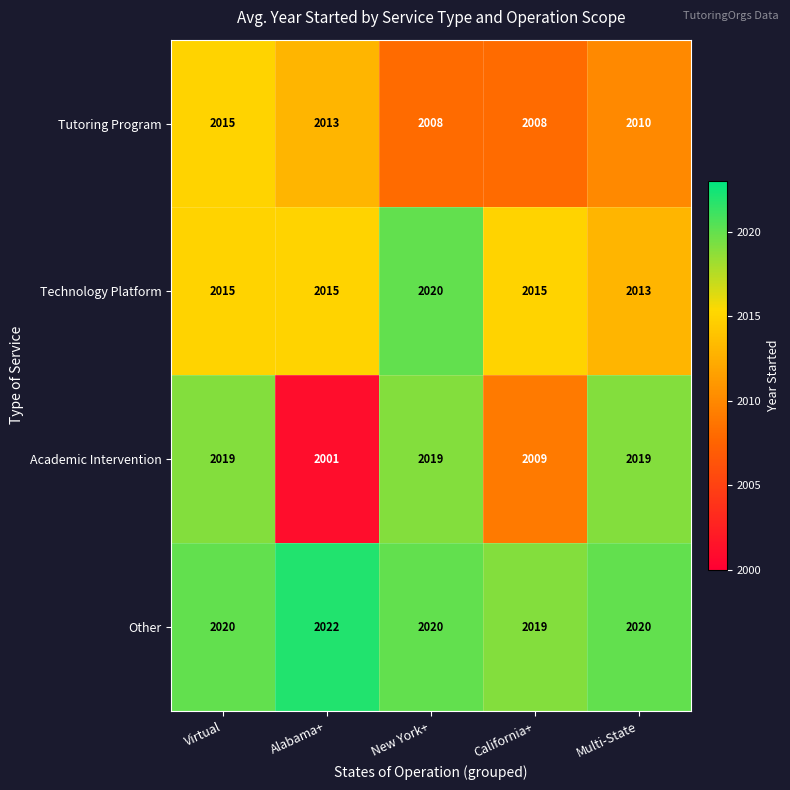

Is it true that Tutoring Program equals 3517 at Multi-State?

False